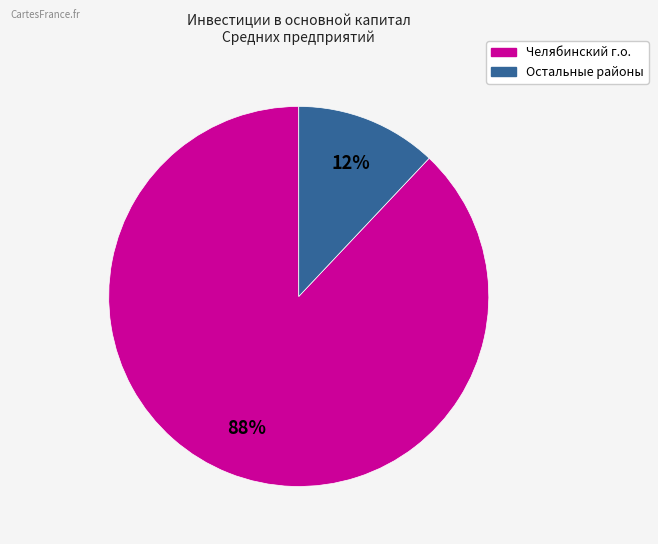

Is there any slice that represents more than half of the pie?

Yes